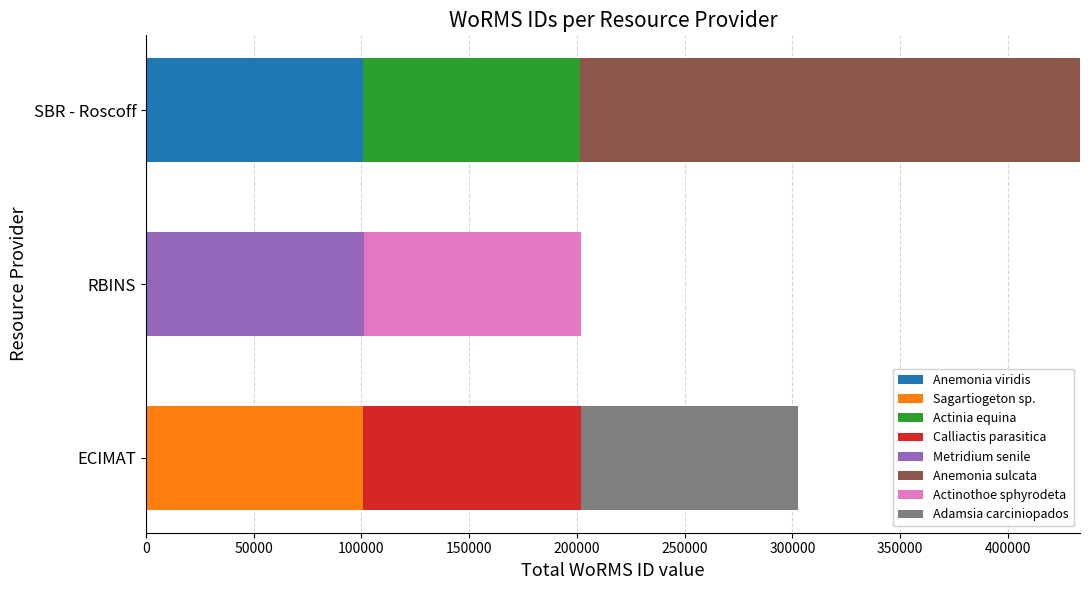

What is the total value across all series at RBINS?

201968